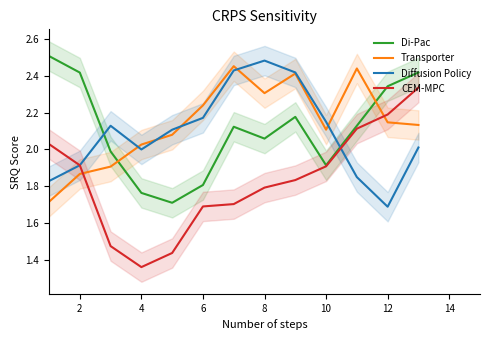

How many series are shown in this chart?

4